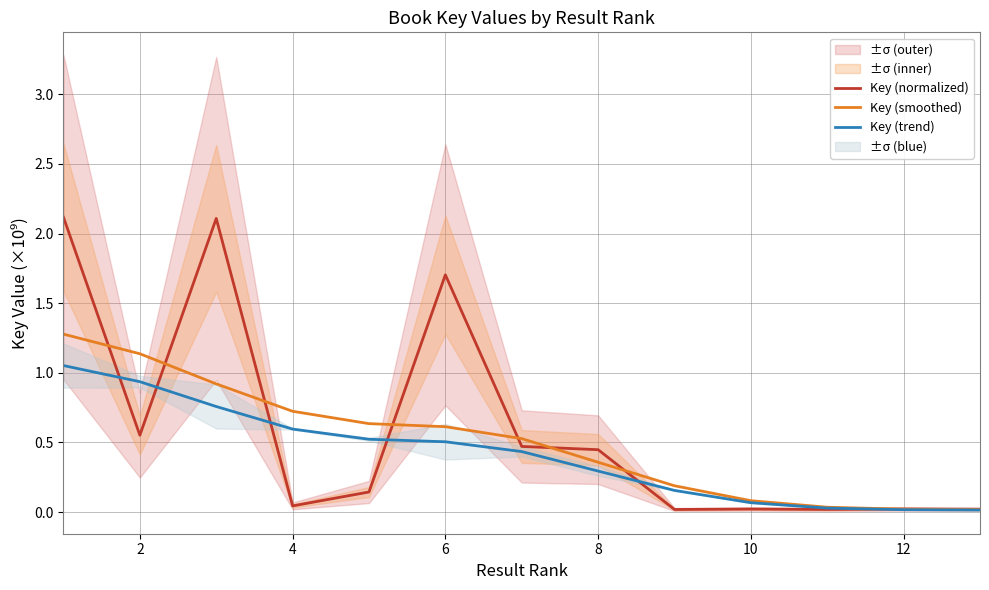

True or false: Key (normalized) has a value of 0.0 at 11.

False